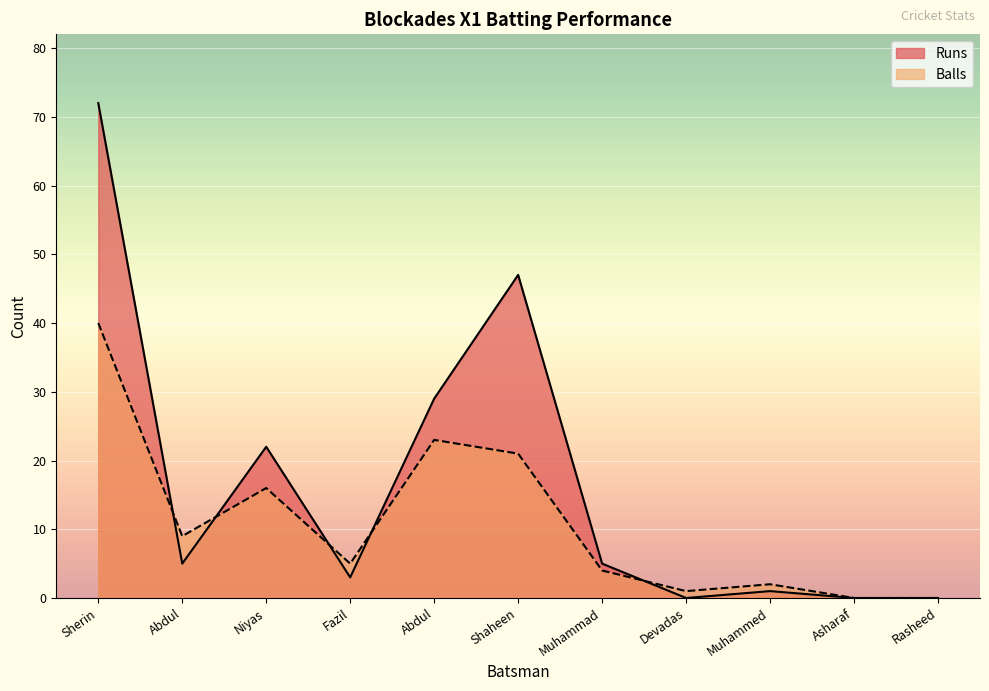

What is the total value across all series at Sherin?

112